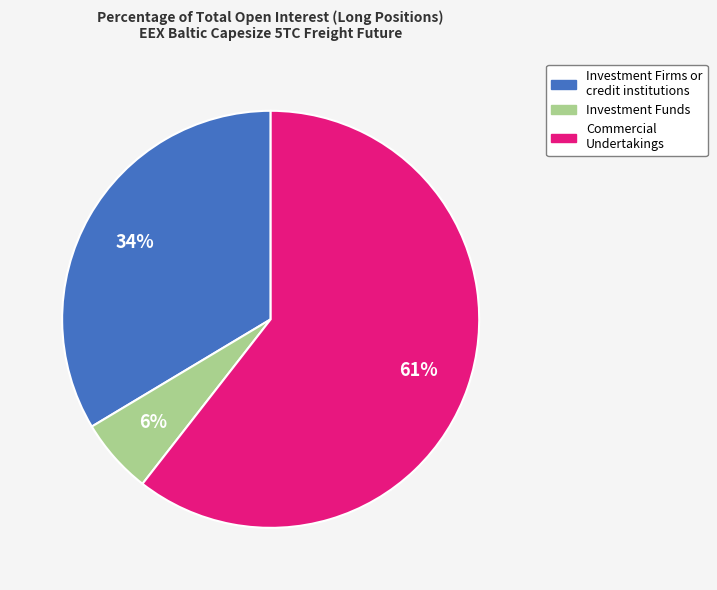

To the nearest percent, what is the average slice percentage?

33%